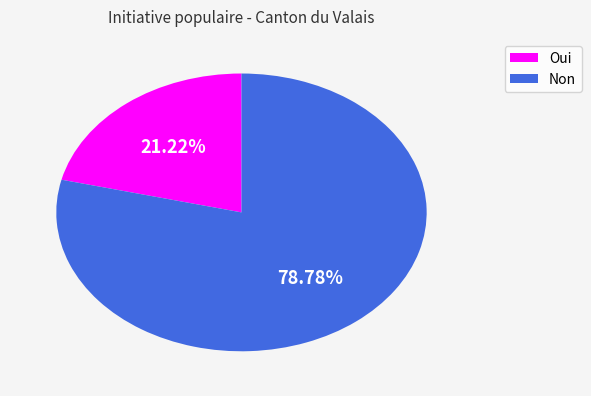

To the nearest percent, what is the average slice percentage?

50%